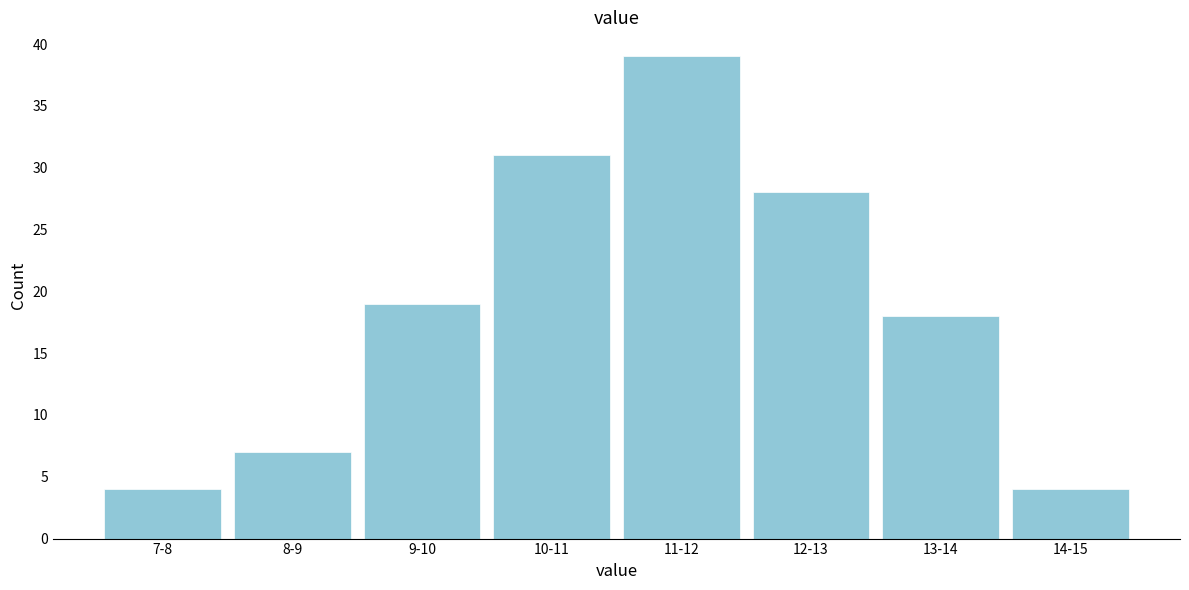

Reading right to left, extract all data points from this chart.

4	18	28	39	31	19	7	4